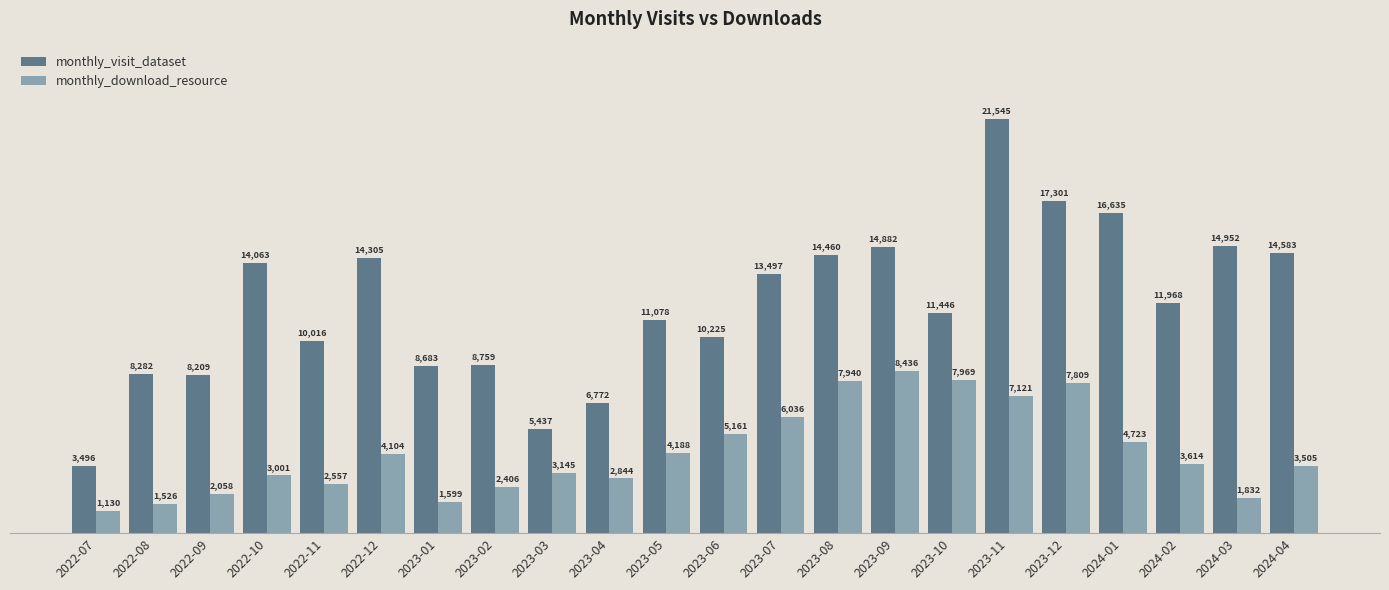

What are all the series names shown in the legend?

monthly_visit_dataset, monthly_download_resource